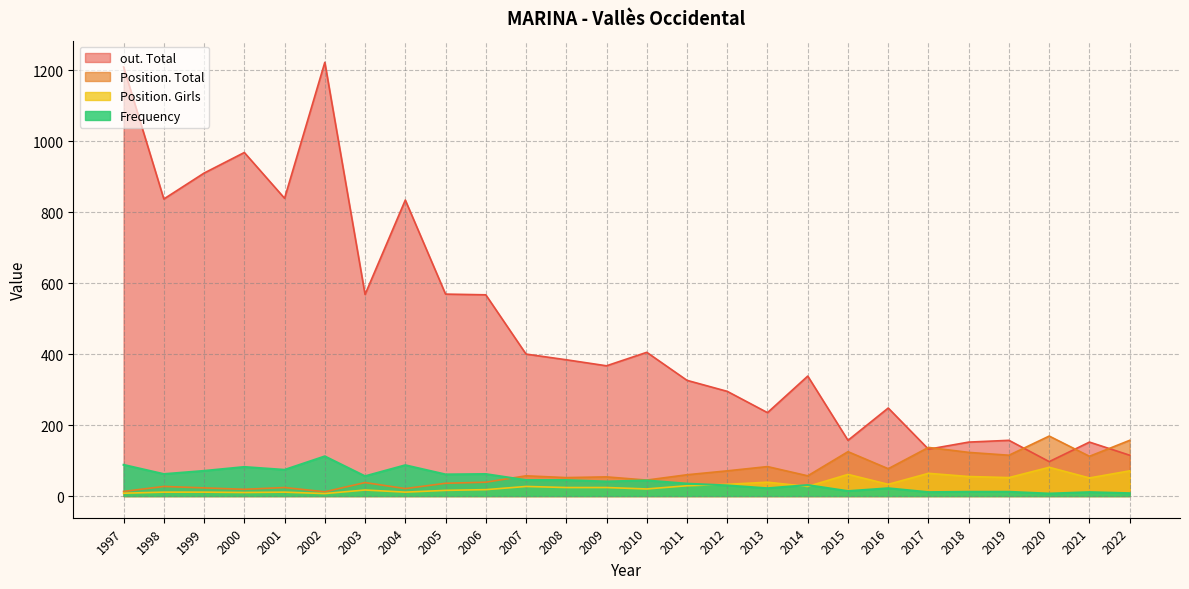

The value of out. Total at 2002 is 1893. True or false?

False